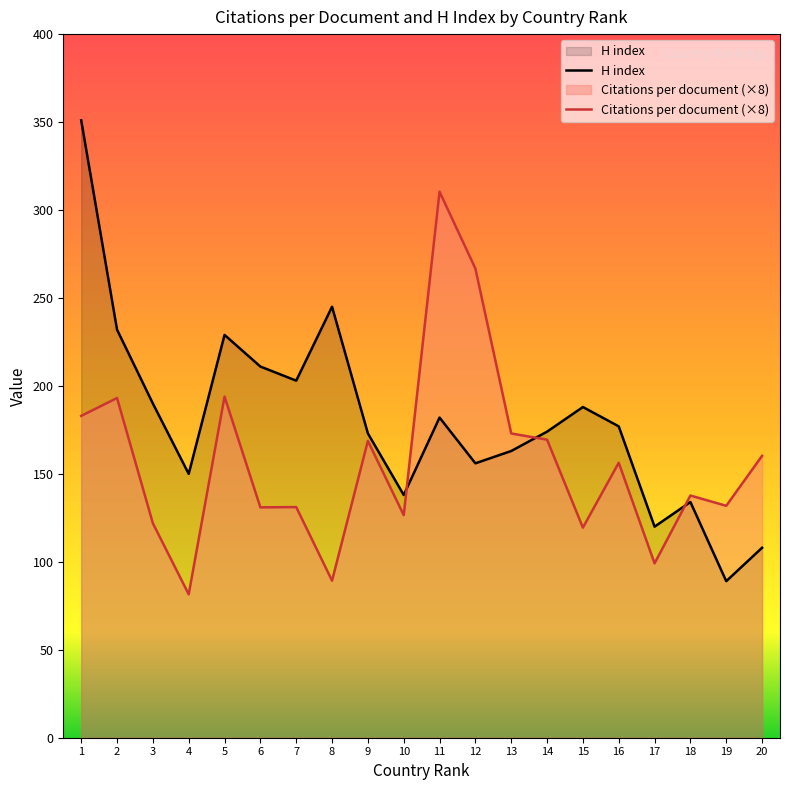

The value of Citations per document at 15 is 119.4. True or false?

True